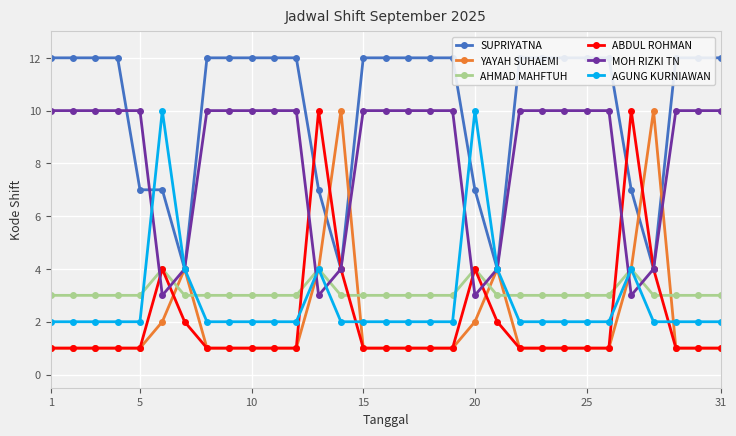

True or false: MOH RIZKI TN has a value of 10 at 31.

True